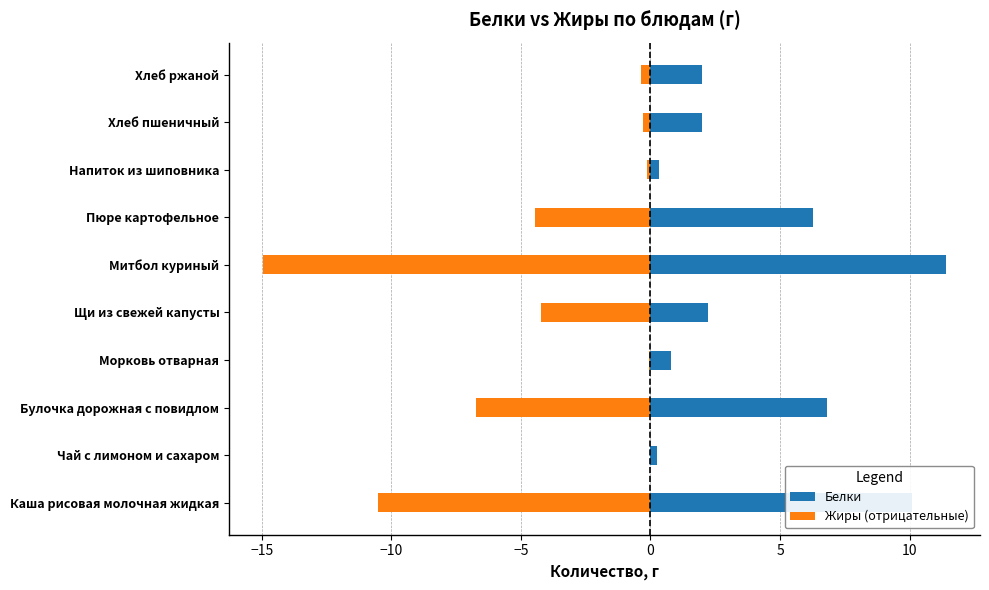

What is the maximum value for Белки?

11.4